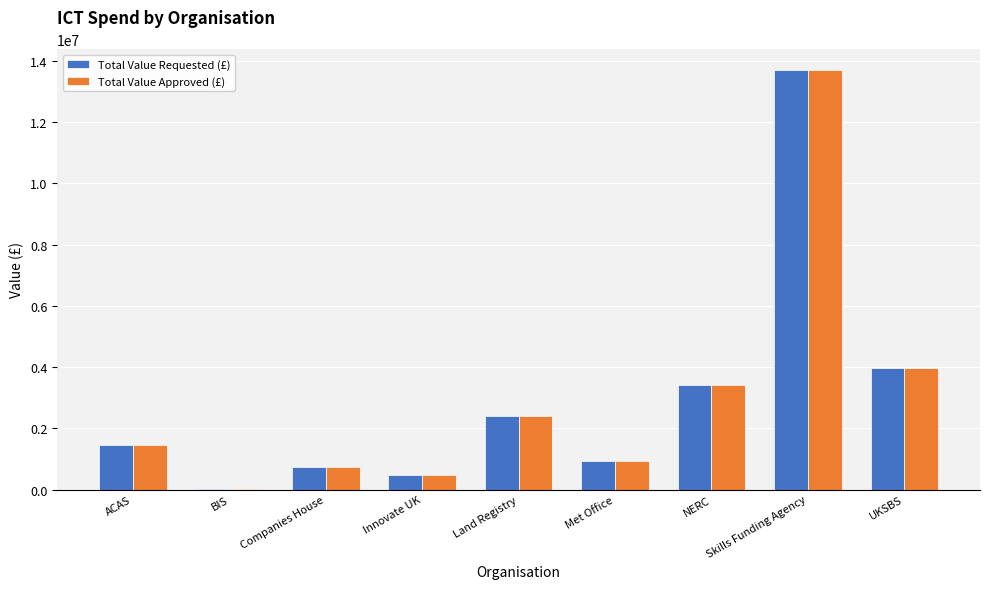

Is the value of Total Value Requested (£) at Companies House greater than the value of Total Value Approved (£) at Met Office?

No